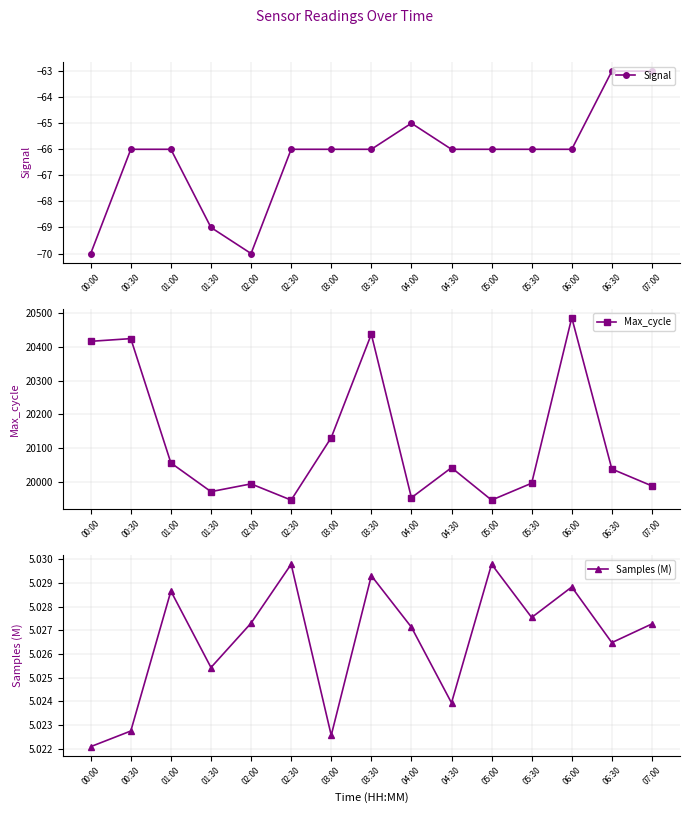

Read the Signal value at 02:30.

-66